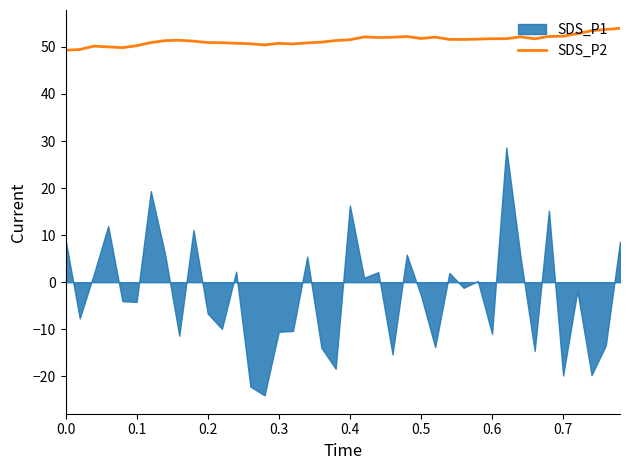

What is the highest value of the SDS_P2 series?

54.0